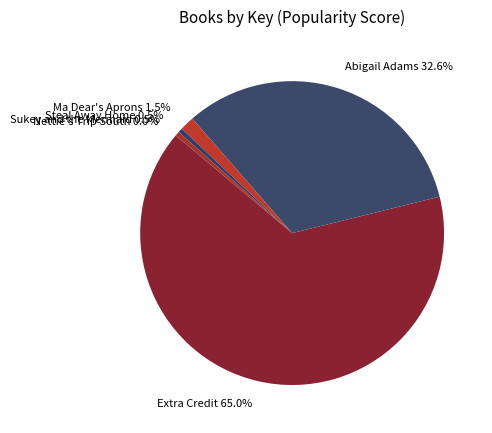

Between Abigail Adams and Extra Credit, which is larger?

Extra Credit